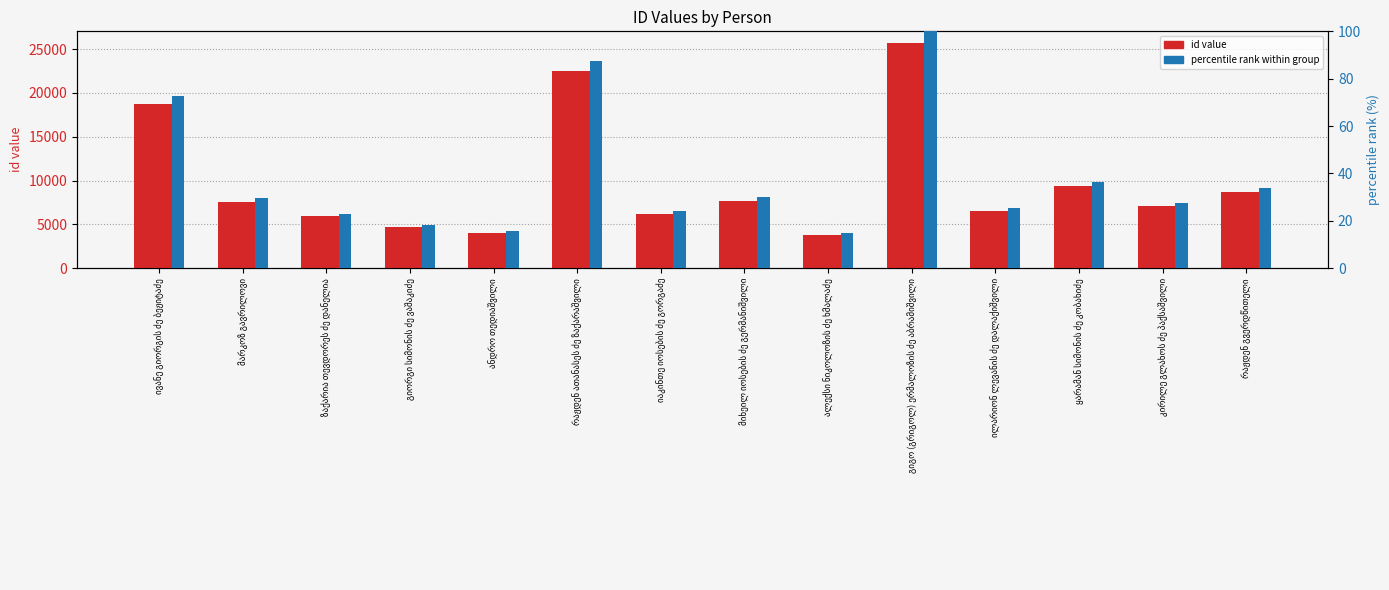

At which label is percentile rank within group closest to 57?

ივანე გიორგის ძე ბეჟიტაძე